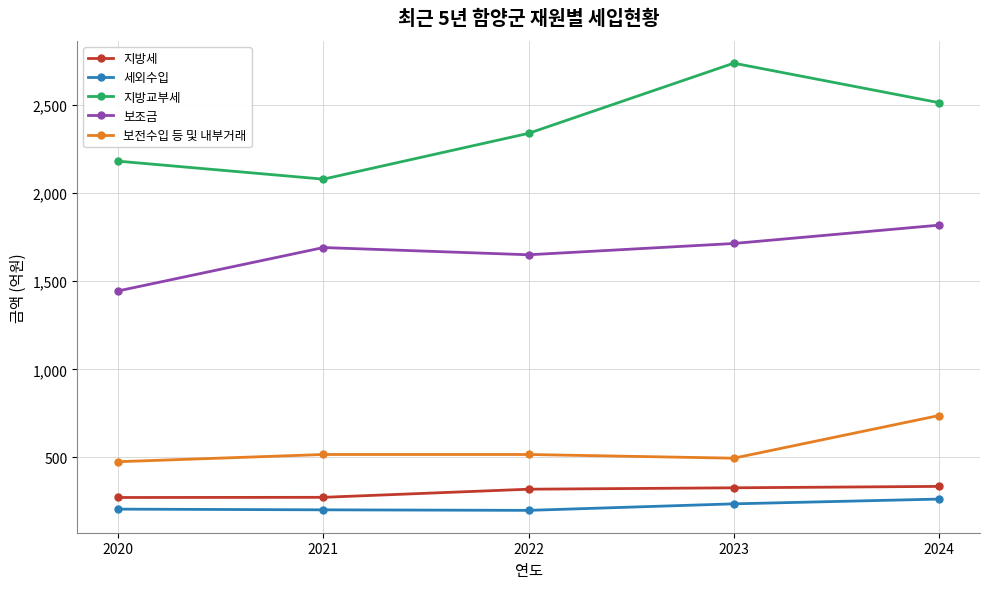

Which series has the widest spread of values?

지방교부세